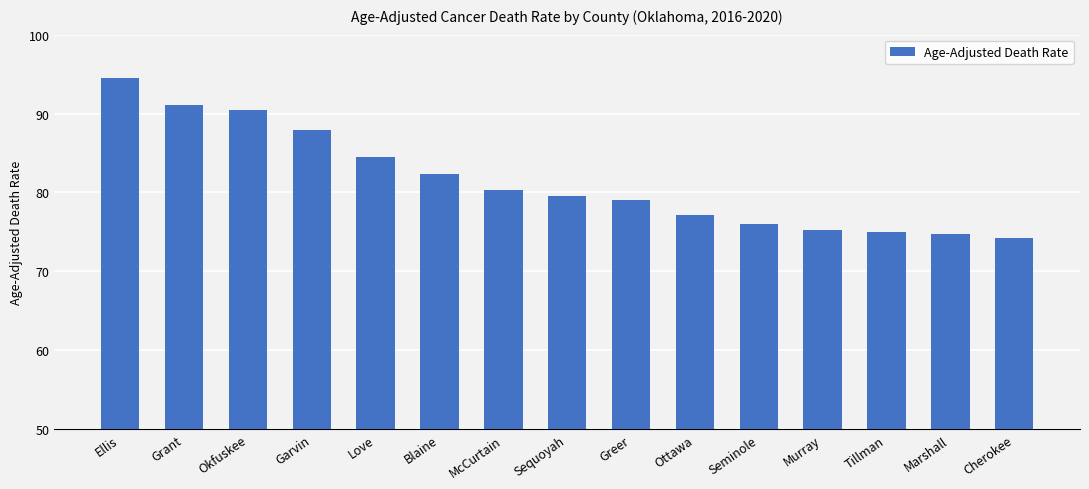

Read the value at McCurtain.

80.3